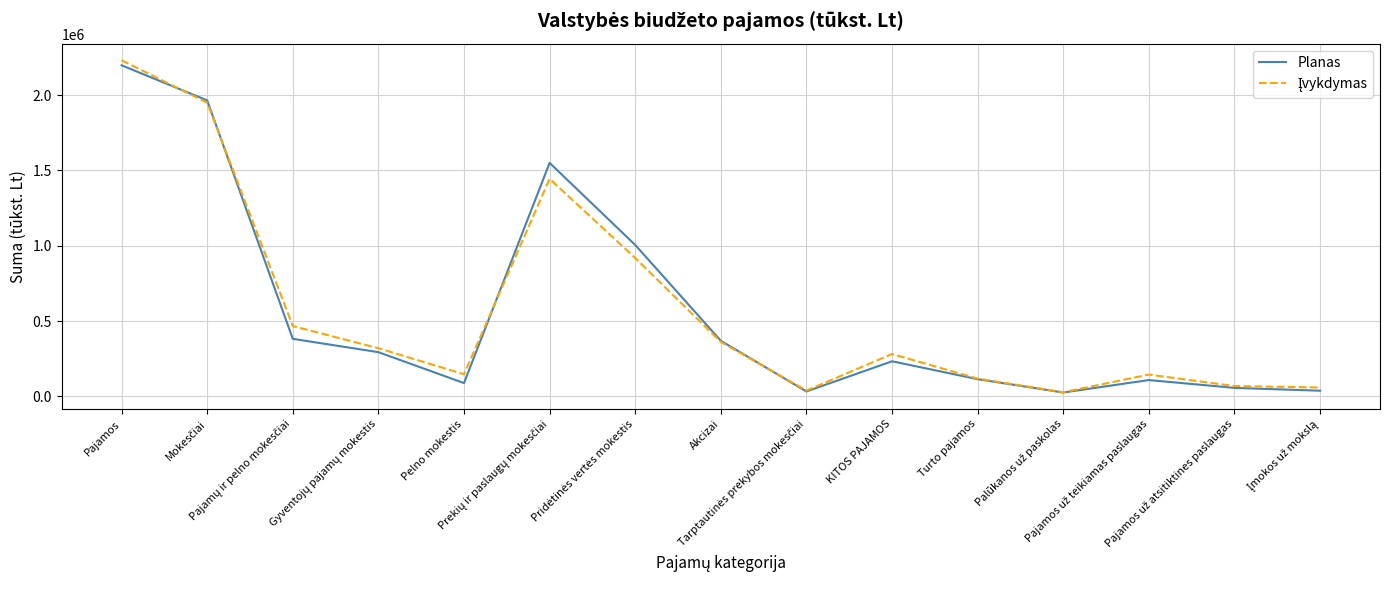

What is the maximum value shown in the chart?

2231516.9